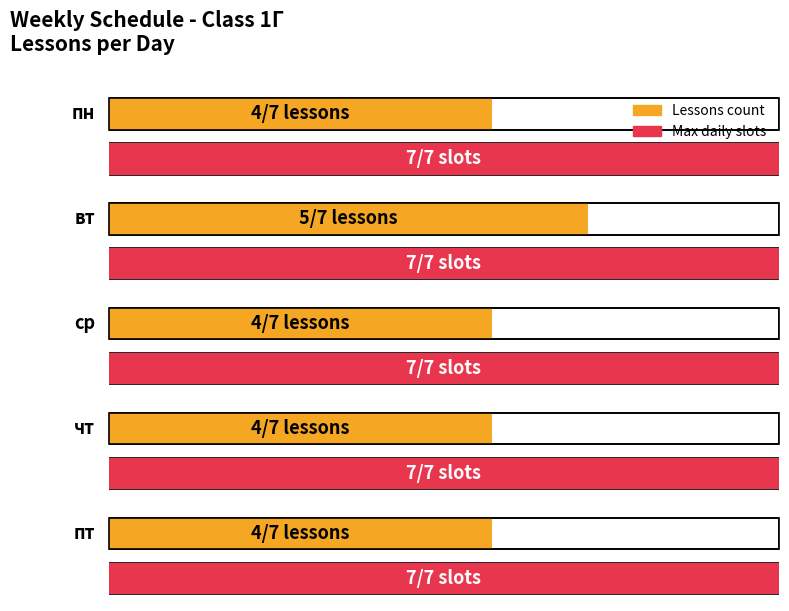

What is the smallest value displayed?

4